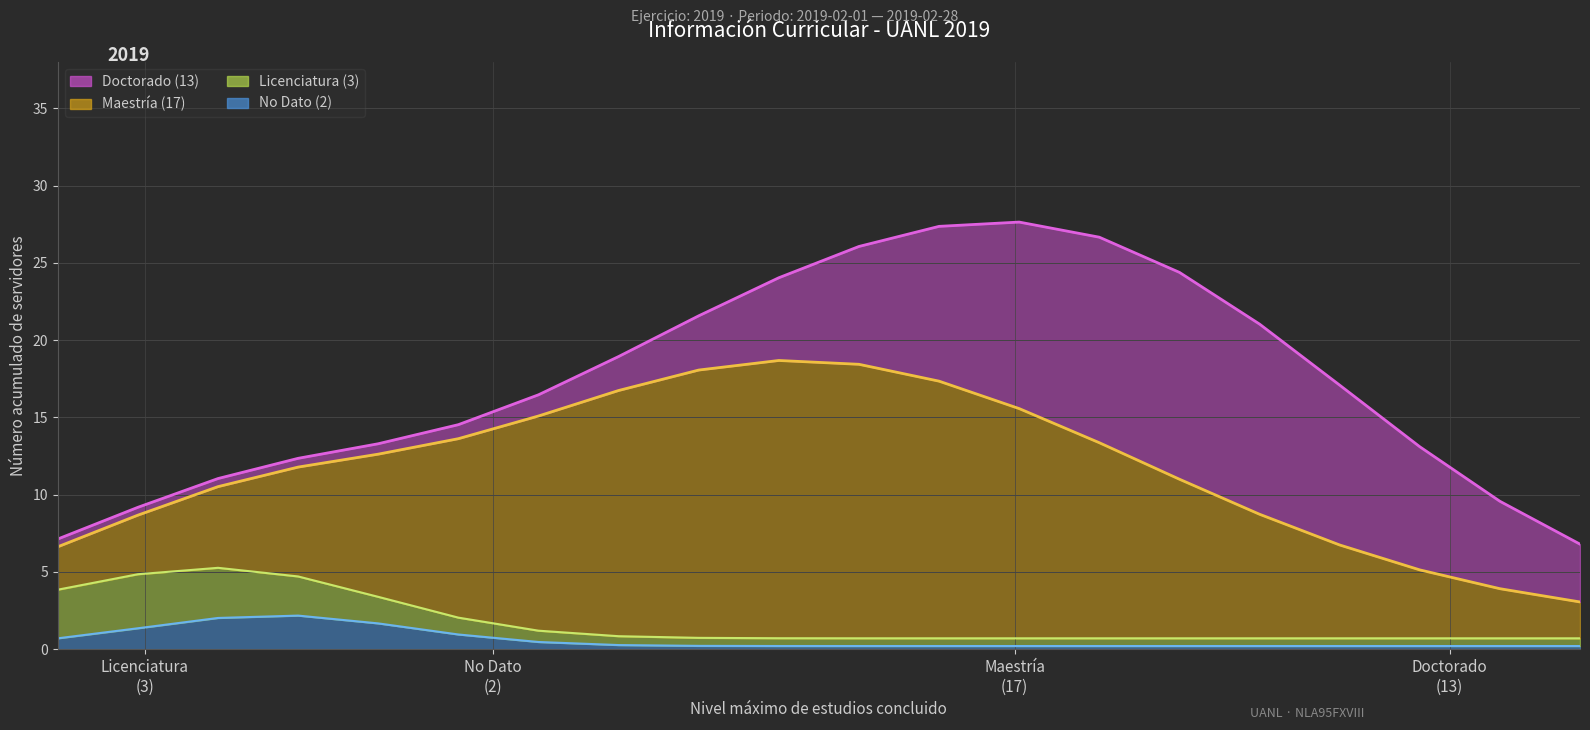

True or false: 2019 - Licenciatura and 2019 - Doctorado intersect in this chart.

False